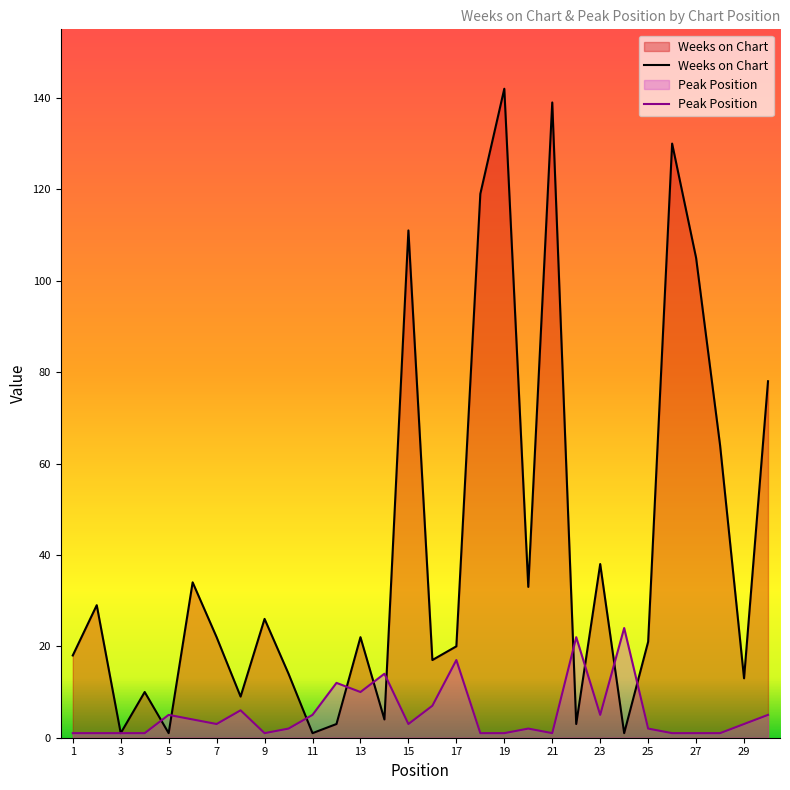

What is the value of the Peak Position point at the 24th from the left?

24